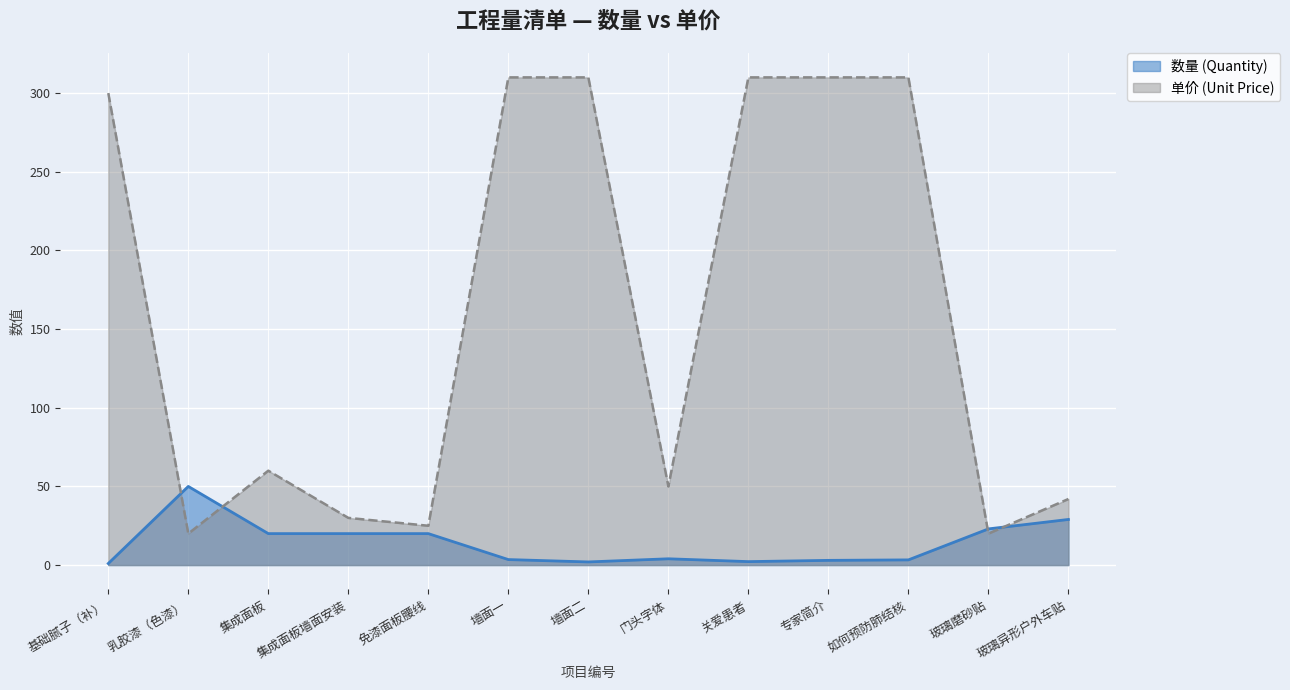

What is the greatest value displayed?

310.0